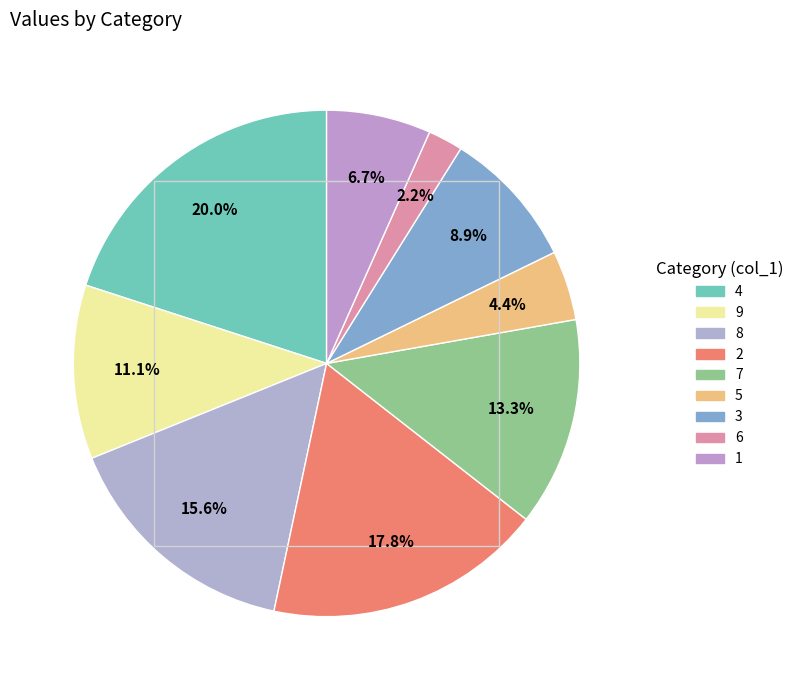

What is the smallest slice in the pie chart?

6